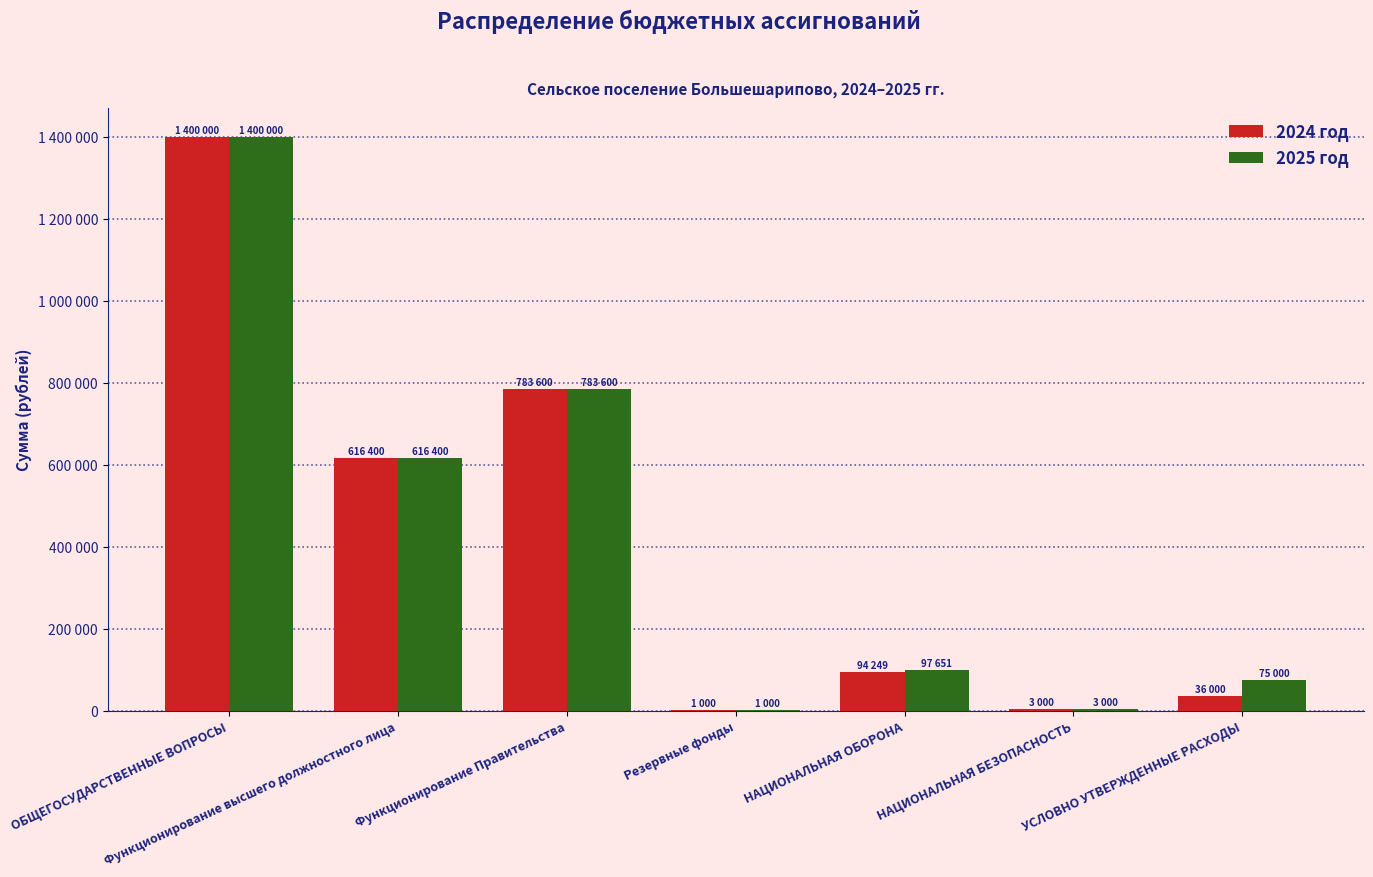

What are all the series names shown in the legend?

2024 год, 2025 год